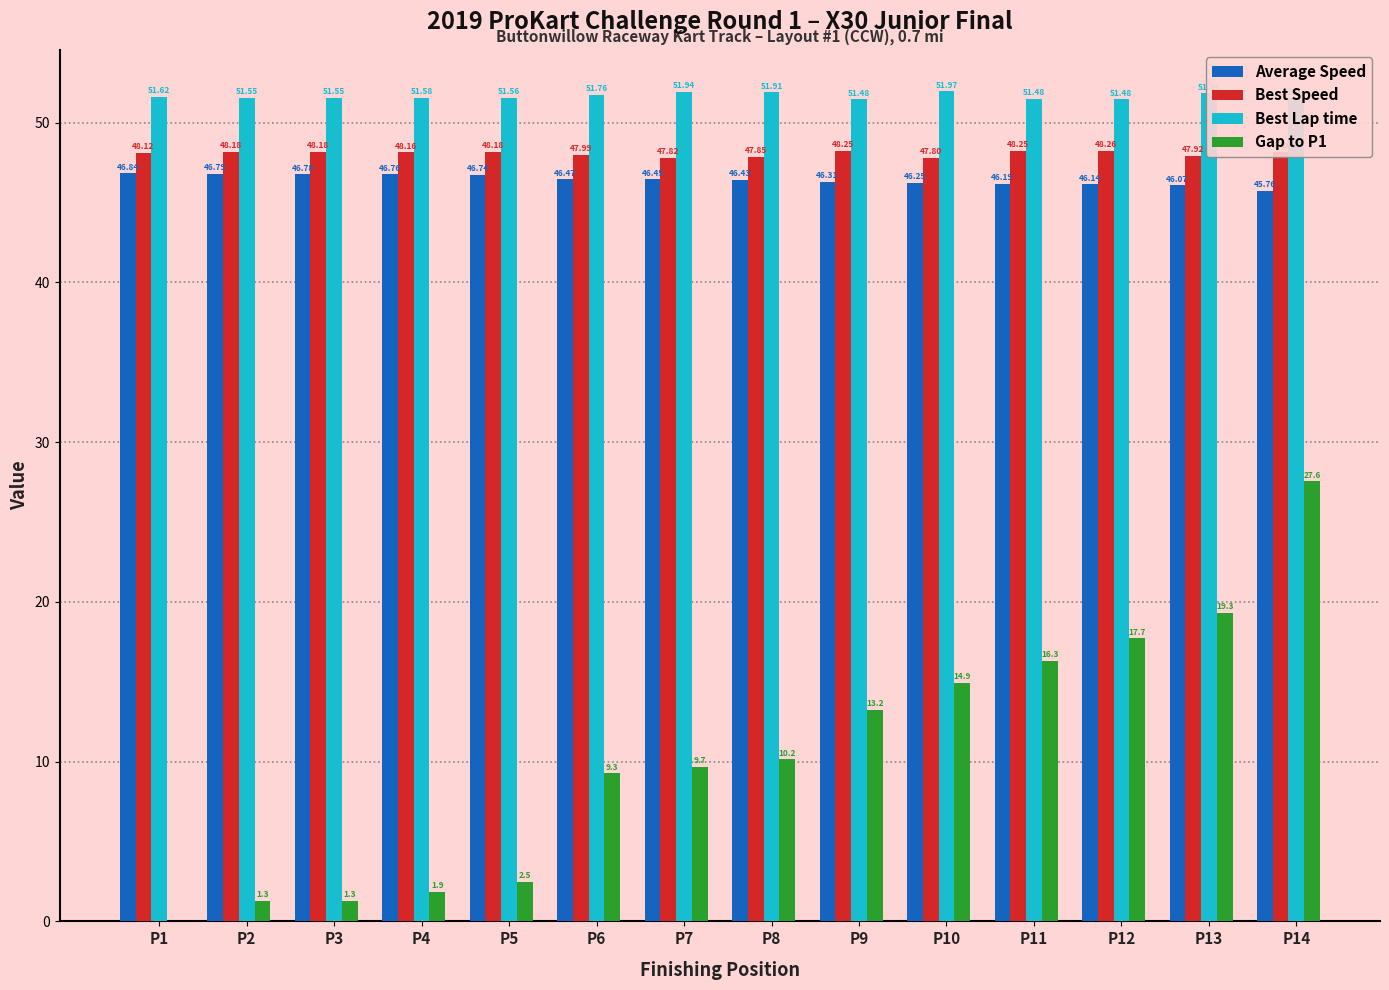

What are all the series names shown in the legend?

Average Speed, Best Speed, Best Lap time, Gap to P1